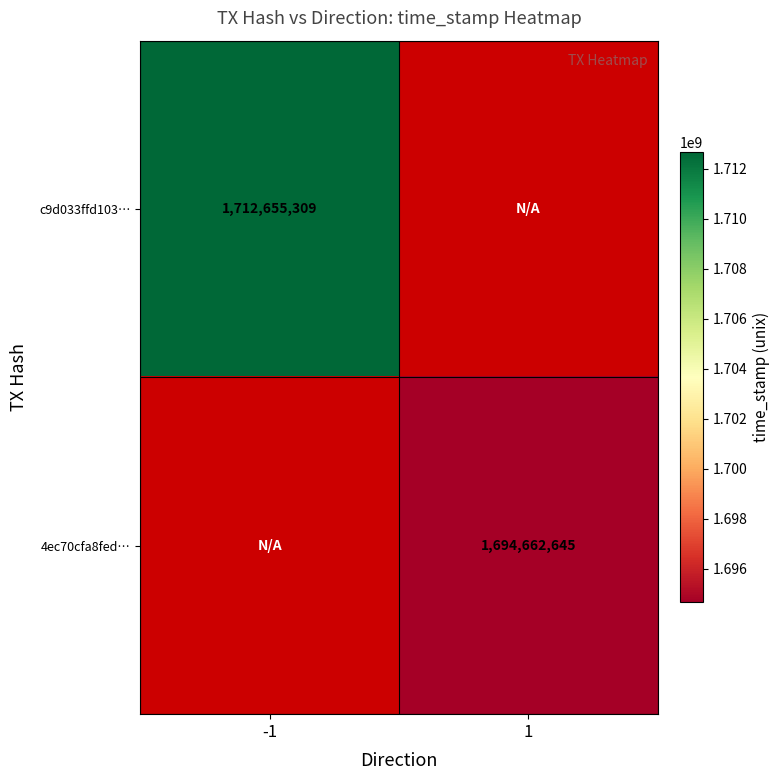

True or false: c9d033ffd103… has a value of 911670565.4 at -1.

False